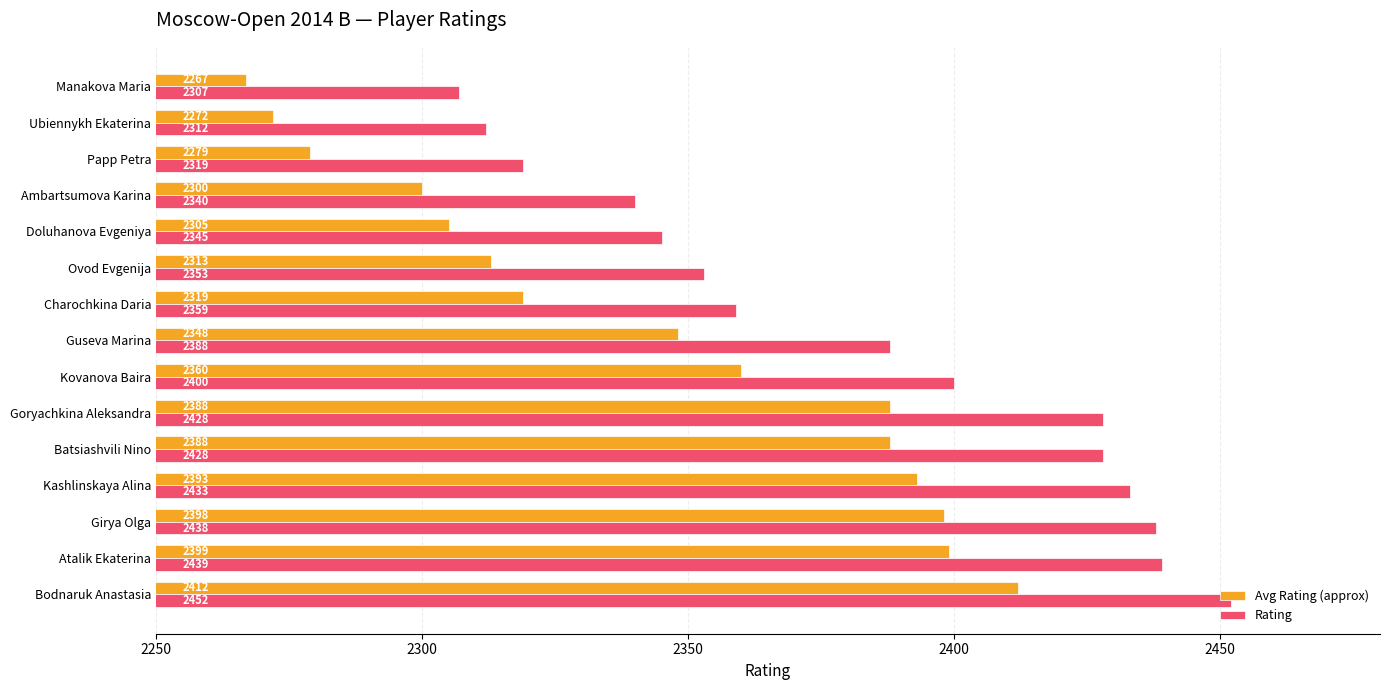

The Avg Rating (approx) series shows 3527 at Kashlinskaya Alina. True or false?

False